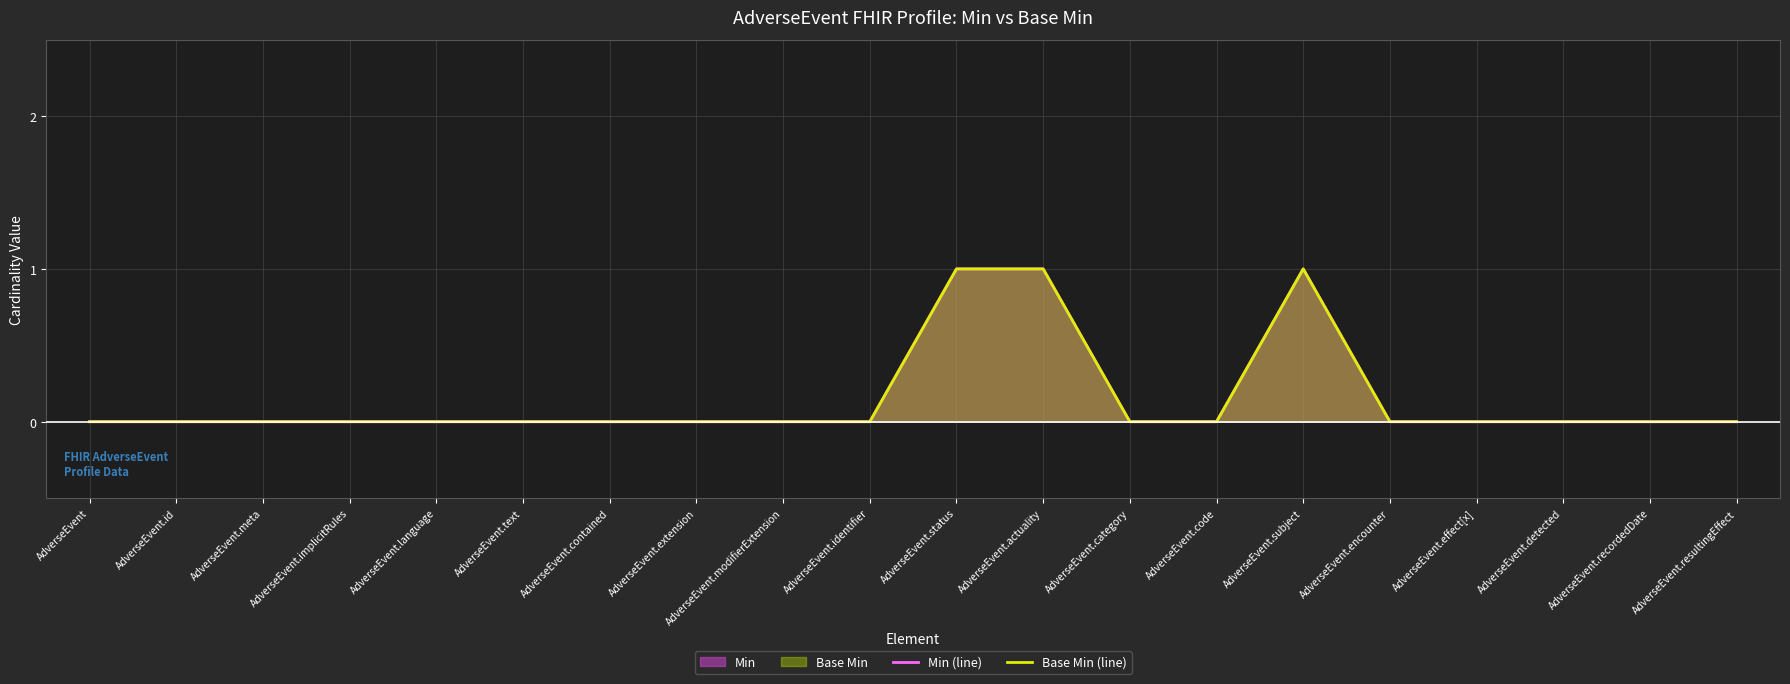

The value of Base Min (line) at AdverseEvent.identifier is 1. True or false?

False